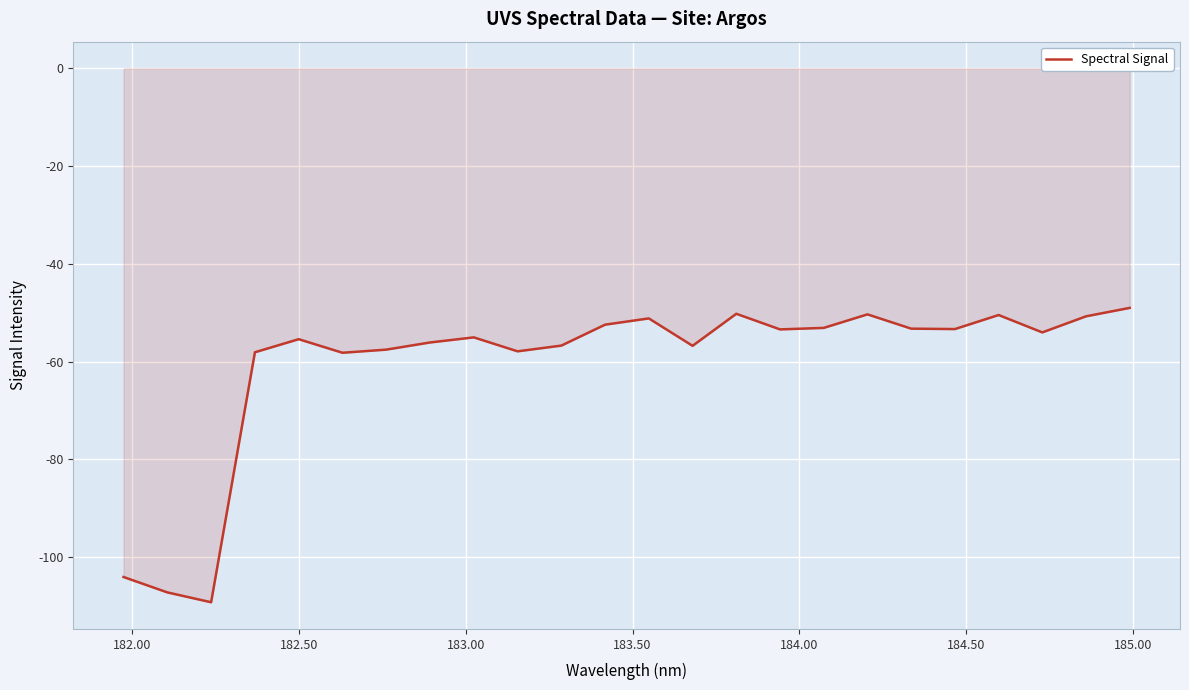

What is the smallest value displayed?

-109.2